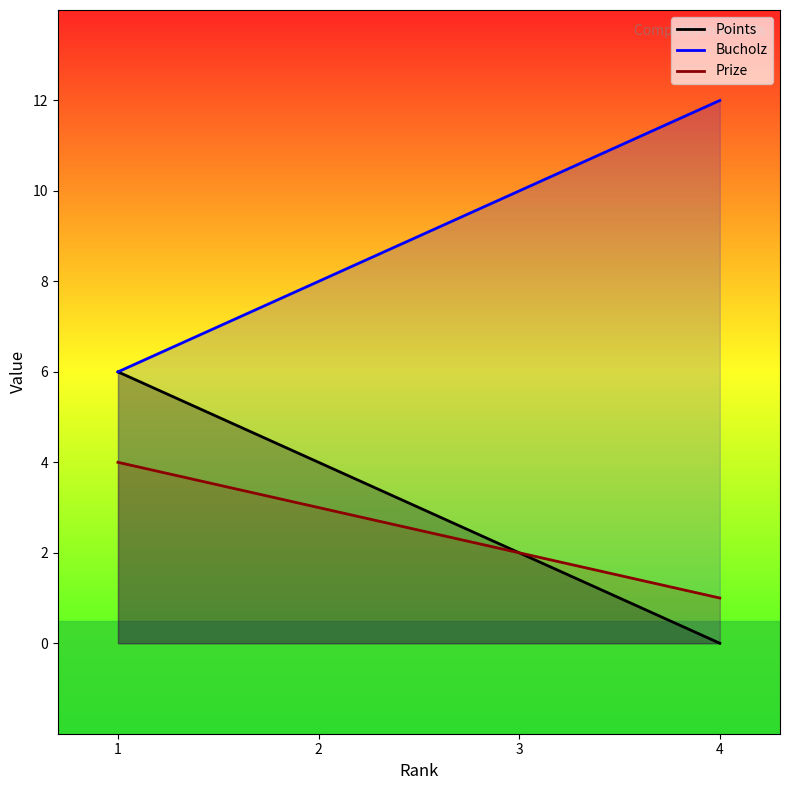

Is it true that Prize equals 1 at 4?

False